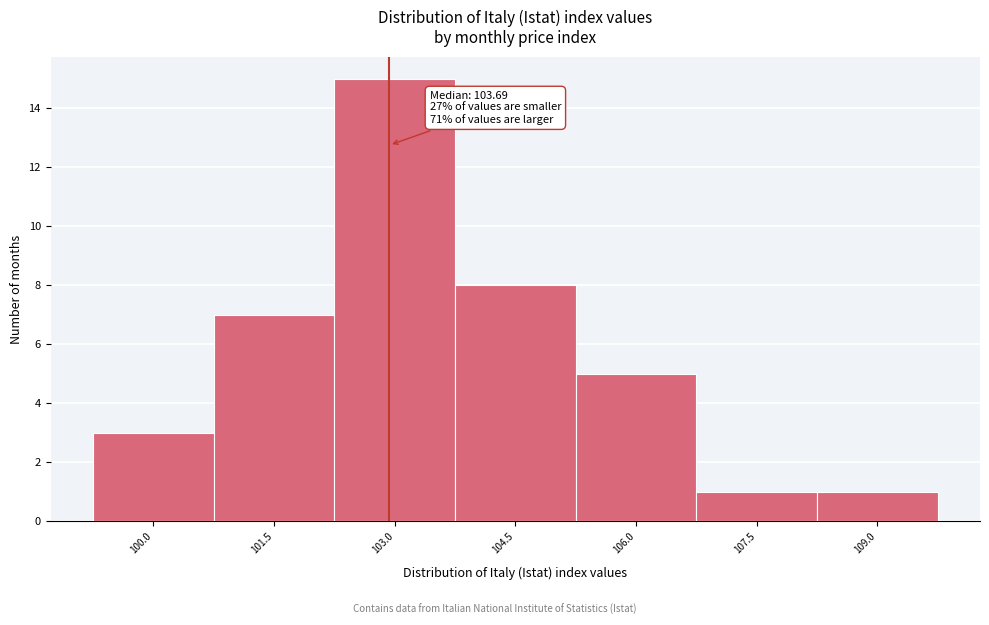

Reading left to right, transcribe all the data shown in this chart.

3	7	15	8	5	1	1